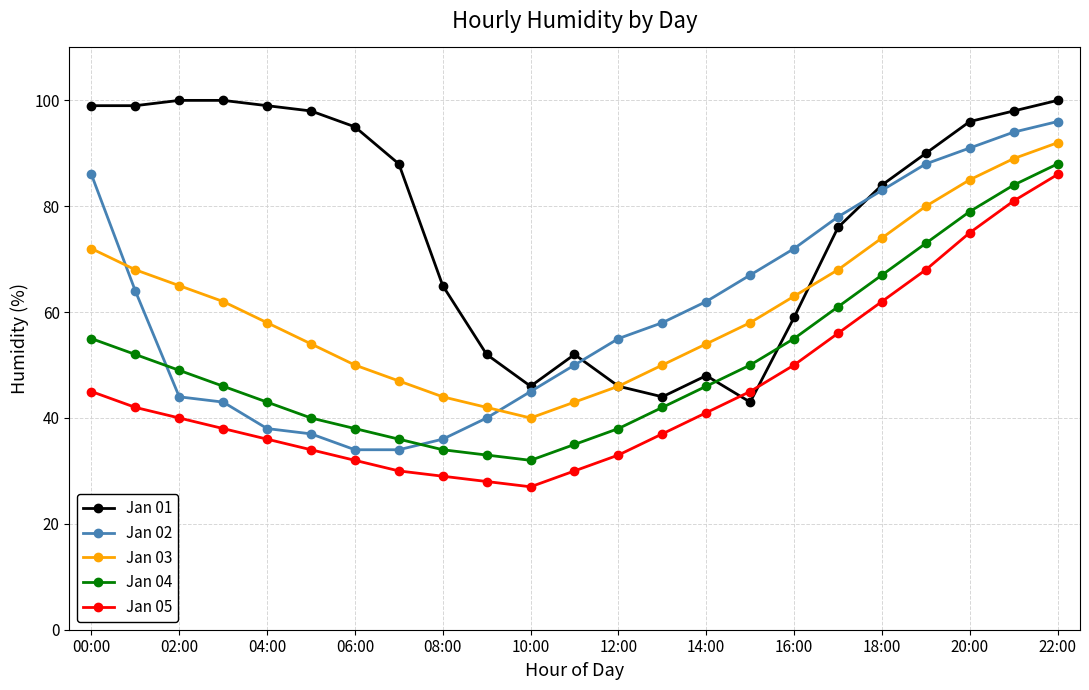

What is the smallest value displayed?

27